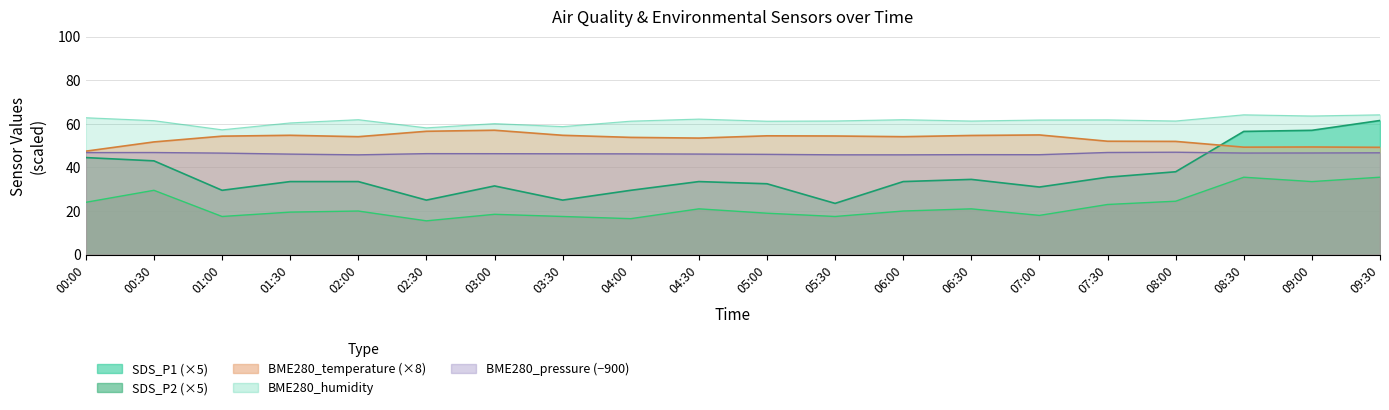

Where do BME280_pressure and SDS_P1 first cross each other?

08:00 and 08:30